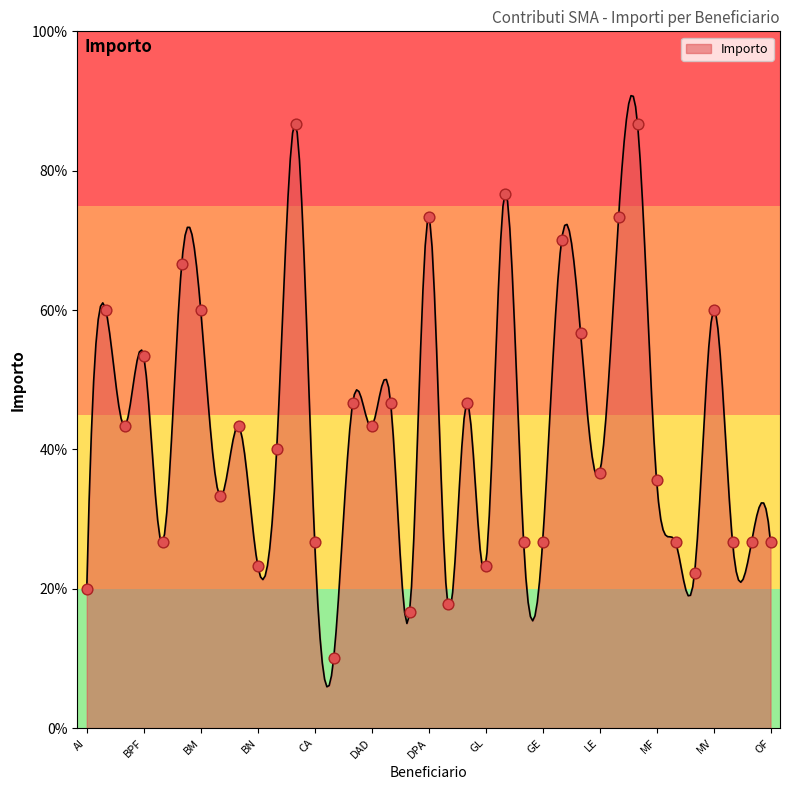

What is the change in value from MF to MA?

-60